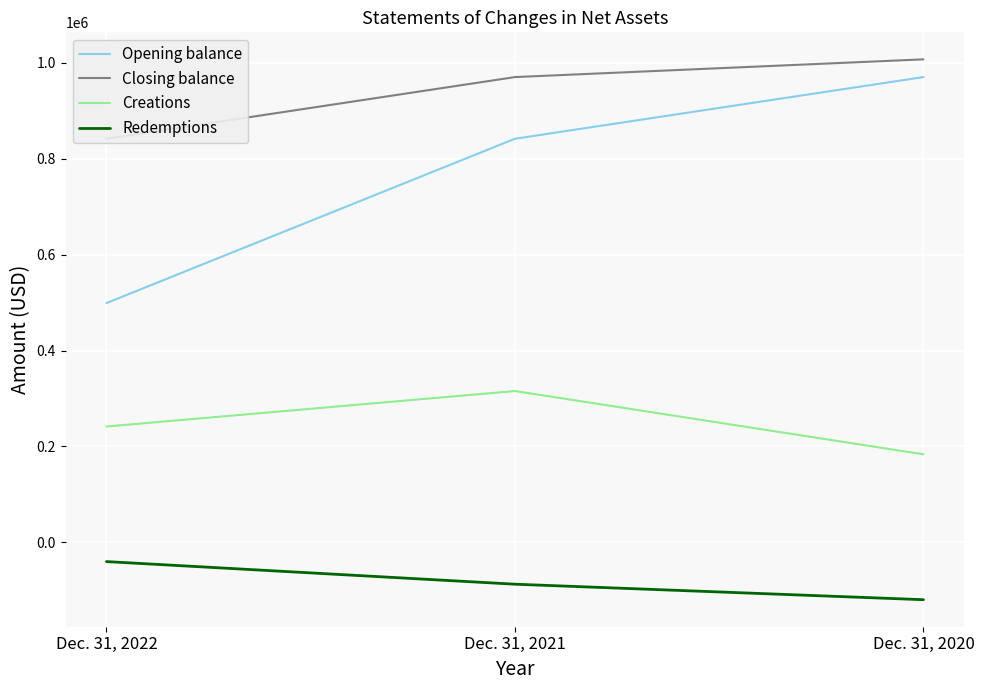

What are all the series names shown in the legend?

Opening balance, Closing balance, Creations, Redemptions